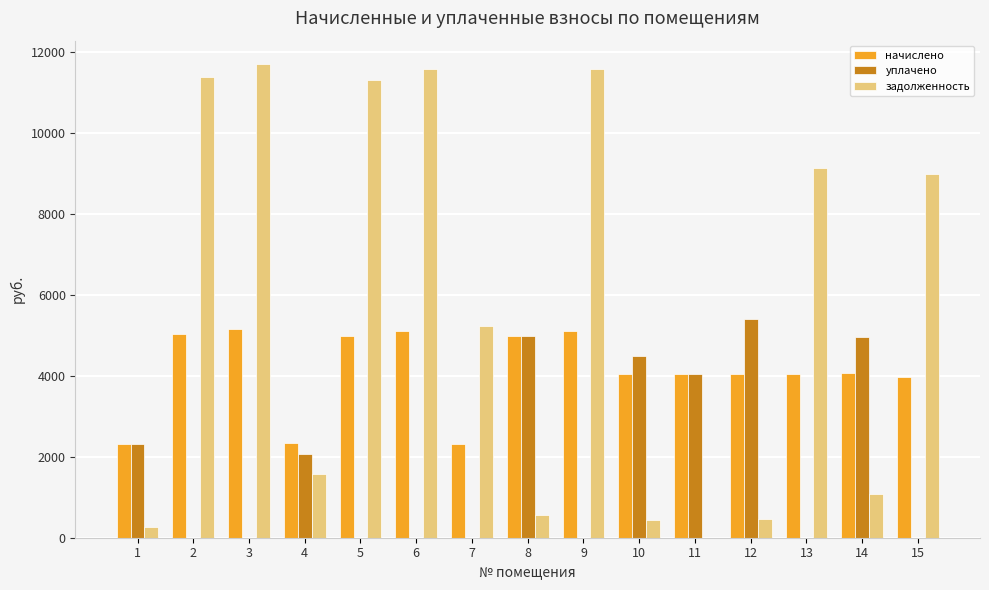

What is the spread (max minus min) of values at 9?

11587.4